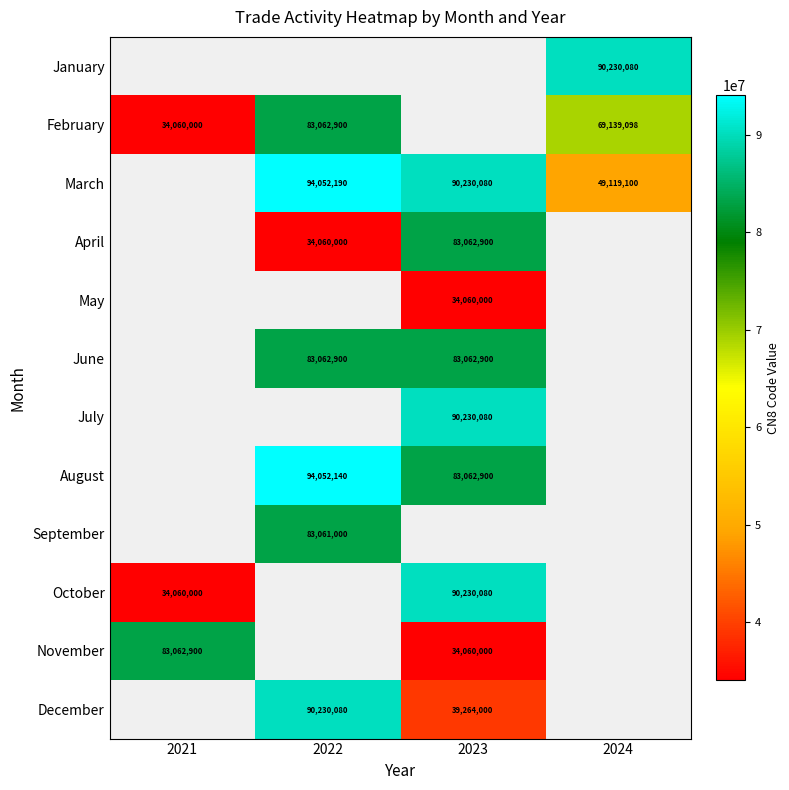

Between 2021 and 2022, which is larger?

2022